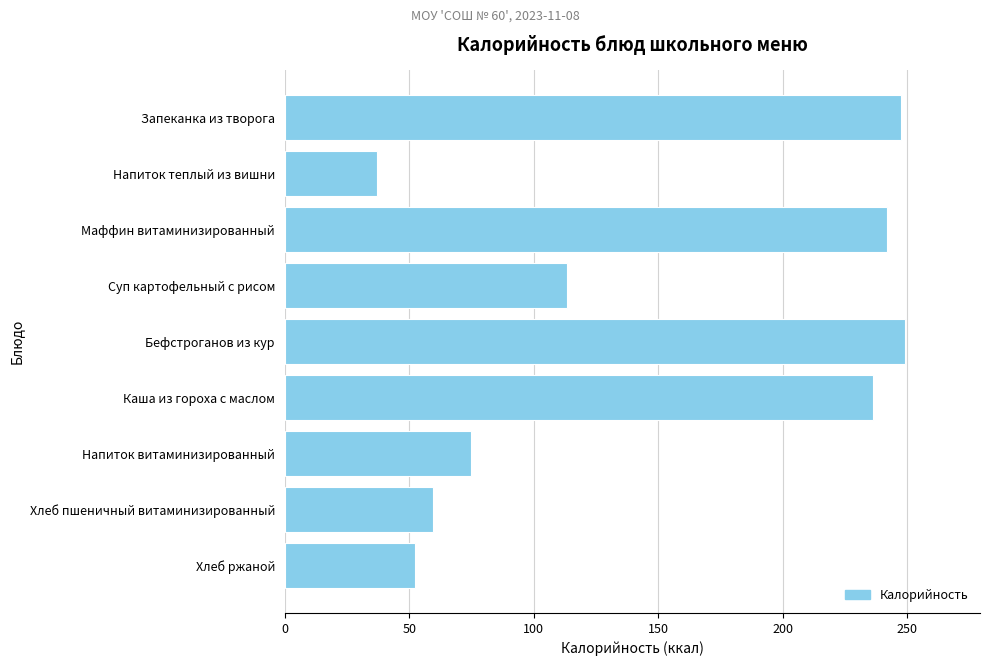

Which has a higher value, Каша из гороха с маслом or Напиток витаминизированный?

Каша из гороха с маслом